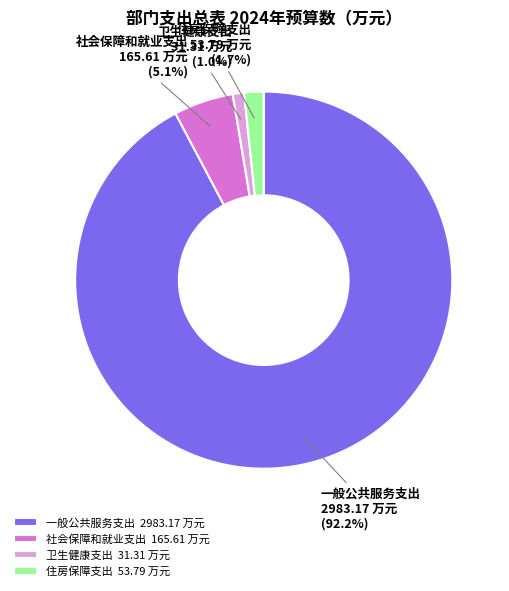

Which slice is the smallest?

卫生健康支出